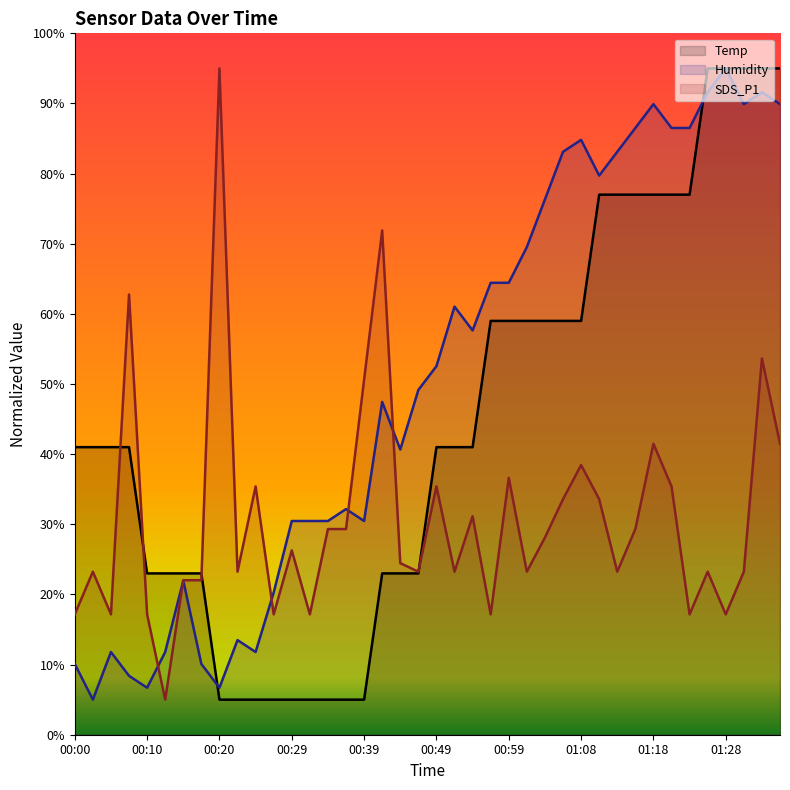

What is the spread (max minus min) of values at 01:08?

46.4